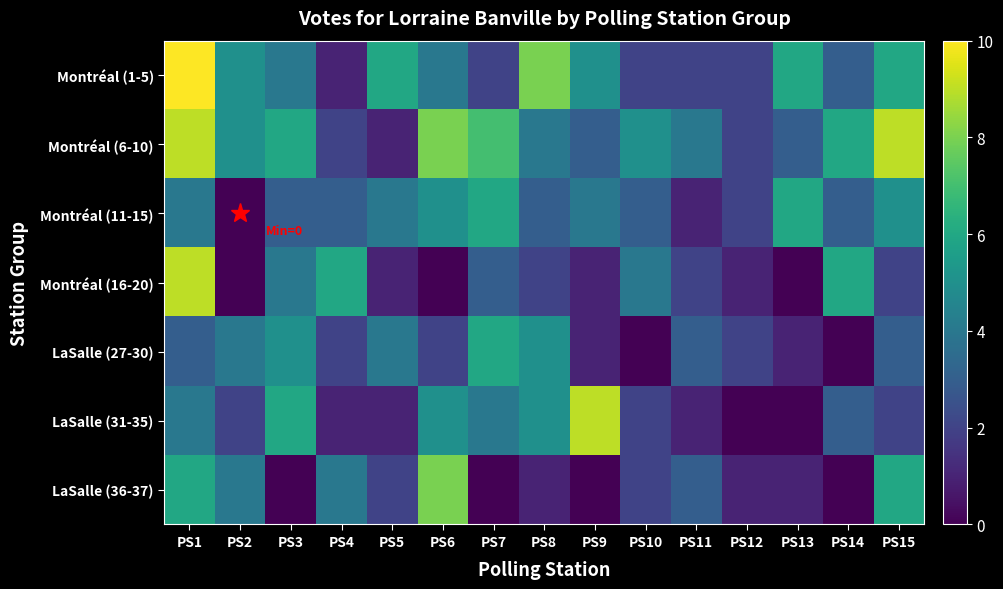

List the series in order of their peak value, lowest first.

Montréal (11-15), LaSalle (27-30), LaSalle (36-37), Montréal (6-10), Montréal (16-20), LaSalle (31-35), Montréal (1-5)